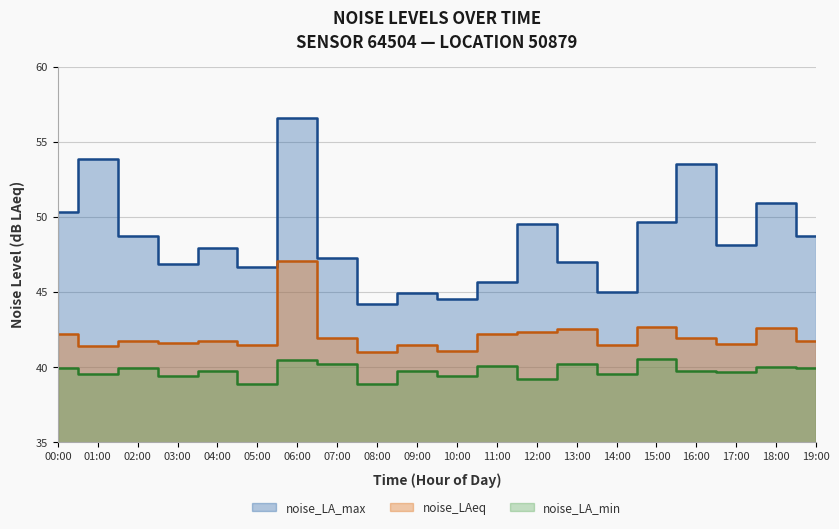

Does the chart have visible grid lines?

Yes